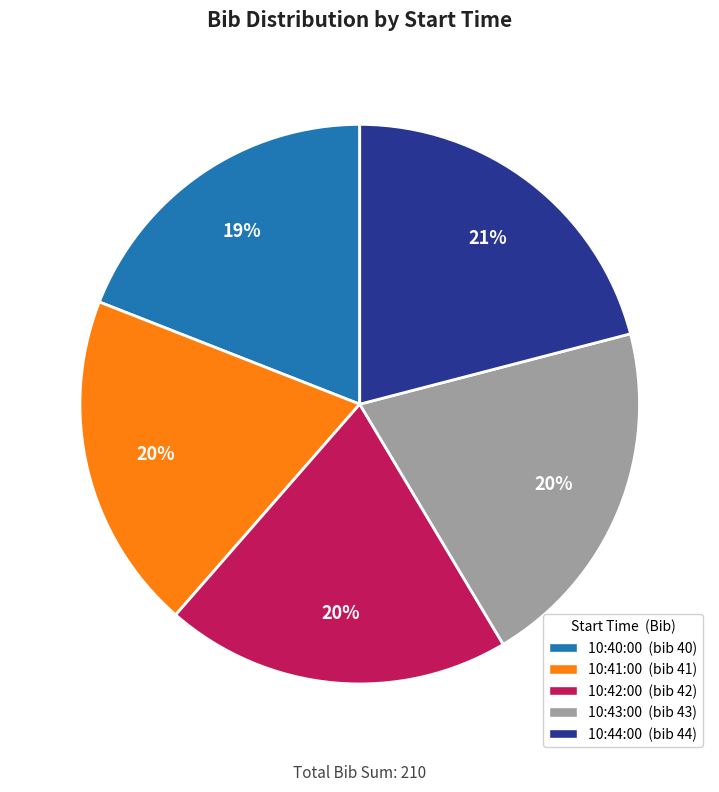

To the nearest percent, what portion does 10:41:00 represent?

20%